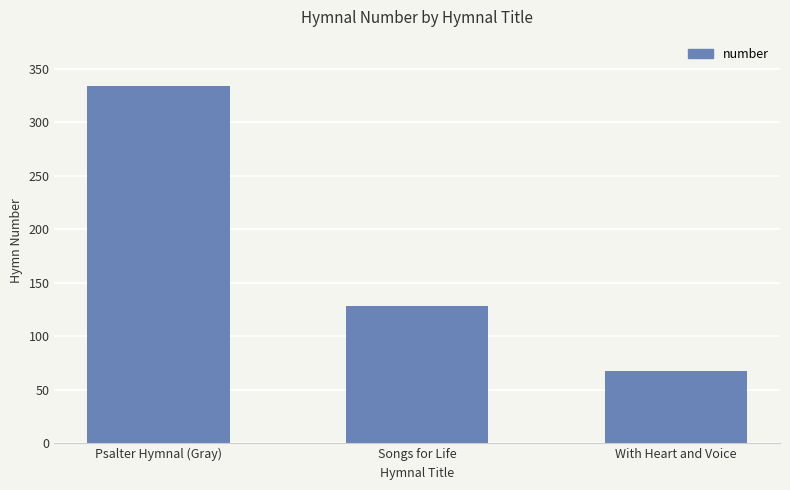

List the labels in order of value, largest first.

Psalter Hymnal (Gray), Songs for Life, With Heart and Voice